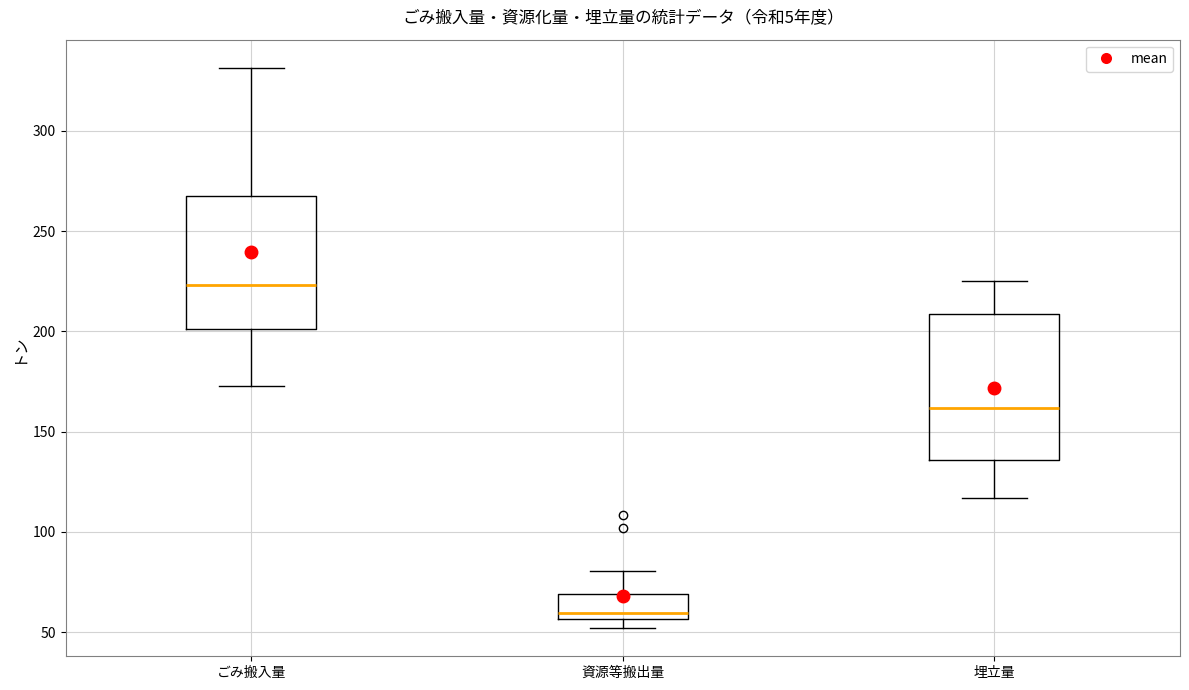

Reading left to right, transcribe this box plot: for each box, give where its median line is, the range the box spans, and where its two whiskers end, as read against the y-axis. The values are not printed on the chart, so give them approximately, as read against the axis.

ごみ搬入量: median 225, box 200 to 265, whiskers 170 to 330
資源等搬出量: median 60, box 55 to 70, whiskers 50 to 80
埋立量: median 160, box 135 to 210, whiskers 115 to 225